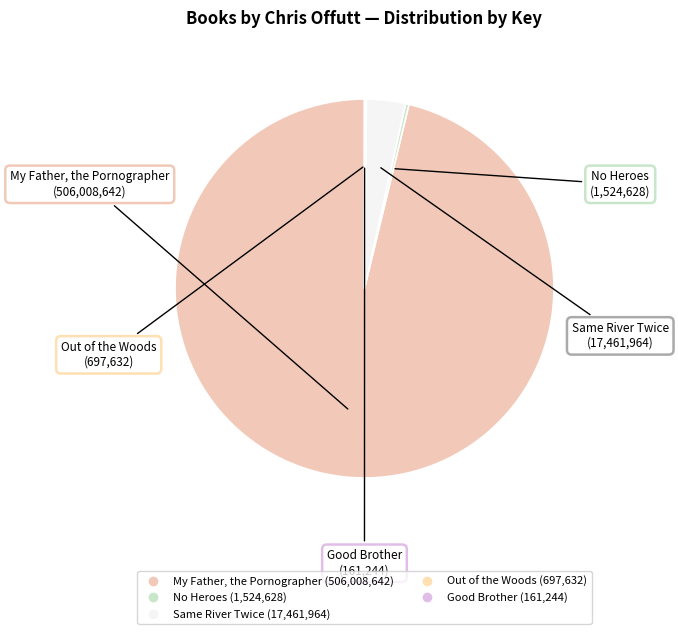

Which slice represents more than half of the pie?

My Father, the Pornographer